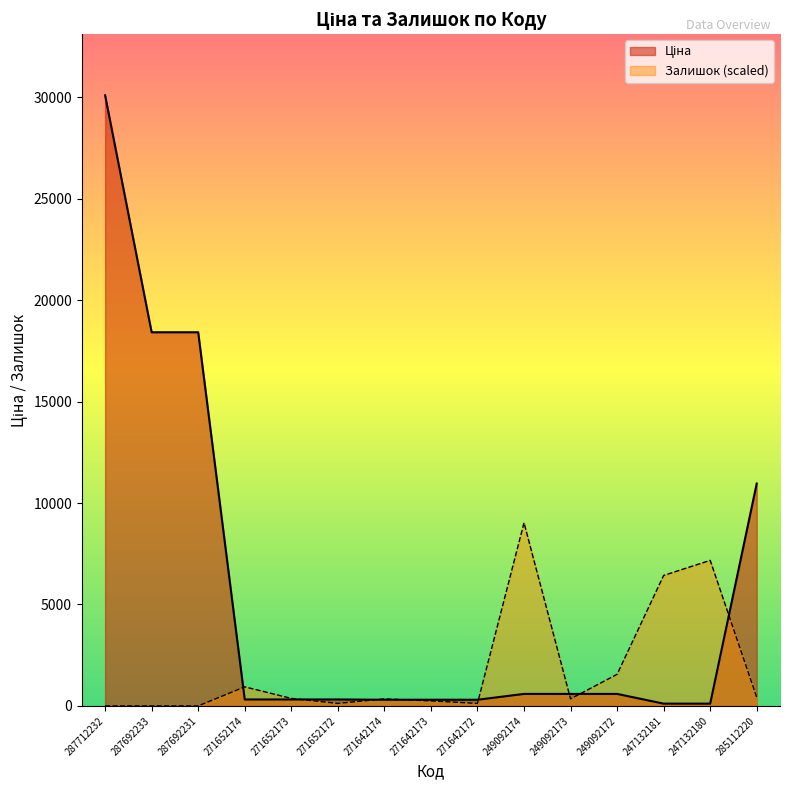

What value does the Ціна series have at 247132180?

111.8